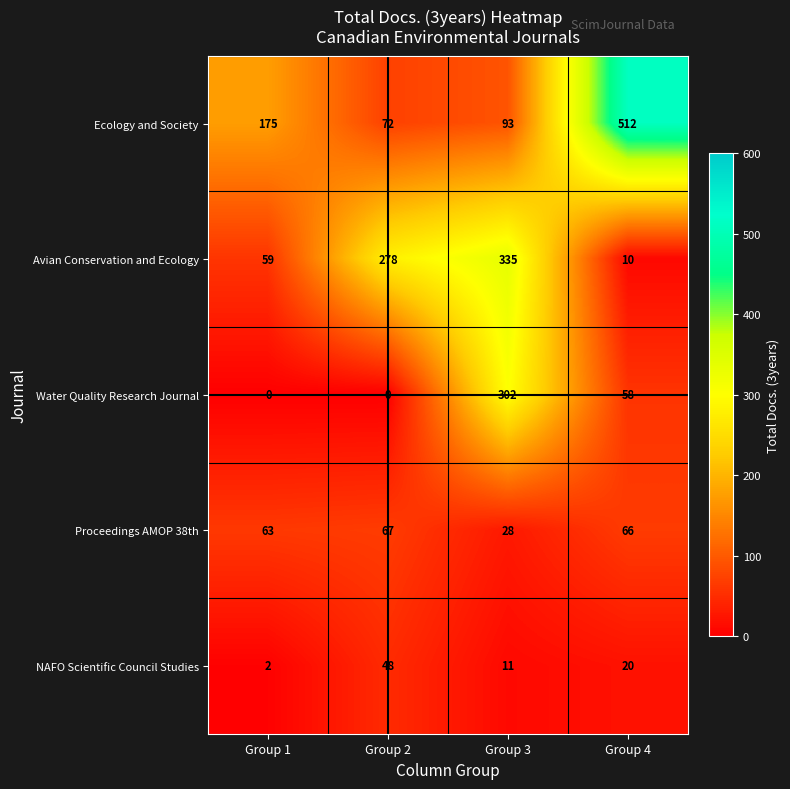

What is the greatest value displayed?

512